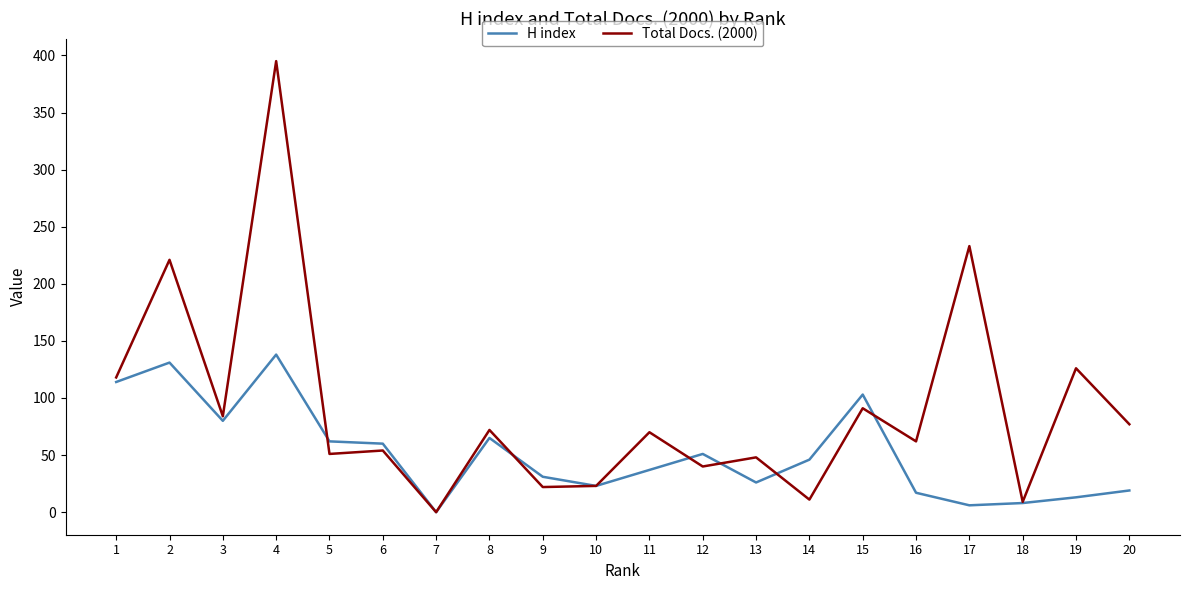

The value of Total Docs. (2000) at 20 is 77. True or false?

True